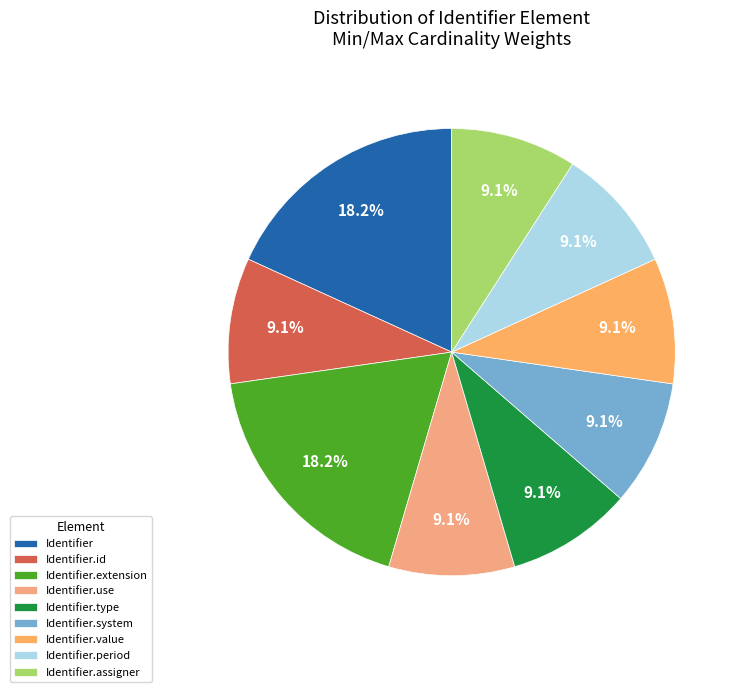

Combined, do Identifier.system and Identifier.type account for over 50%?

No